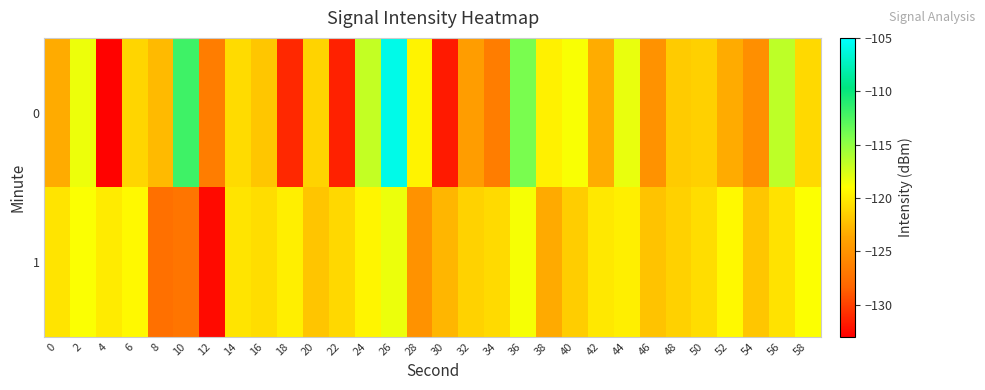

Reading left to right, extract all data points from this chart.

0: 0=-123.4	2=-118.4	4=-132.9	6=-121.2	8=-122.6	10=-112.0	12=-126.6	14=-120.8	16=-121.9	18=-131.1	20=-121.2	22=-131.5	24=-116.8	26=-105.9	28=-119.6	30=-131.8	32=-124.3	34=-126.6	36=-114.1	38=-119.7	40=-118.8	42=-123.3	44=-118.2	46=-125.0	48=-121.7	50=-121.4	52=-123.3	54=-125.3	56=-116.6	58=-121.0
1: 0=-120.4	2=-118.8	4=-120.0	6=-119.3	8=-127.6	10=-127.2	12=-132.5	14=-120.4	16=-120.7	18=-119.8	20=-122.0	22=-121.0	24=-119.5	26=-118.3	28=-125.1	30=-122.8	32=-121.3	34=-120.9	36=-118.7	38=-123.4	40=-121.6	42=-120.2	44=-119.8	46=-122.1	48=-121.4	50=-120.7	52=-119.3	54=-121.9	56=-120.5	58=-118.9